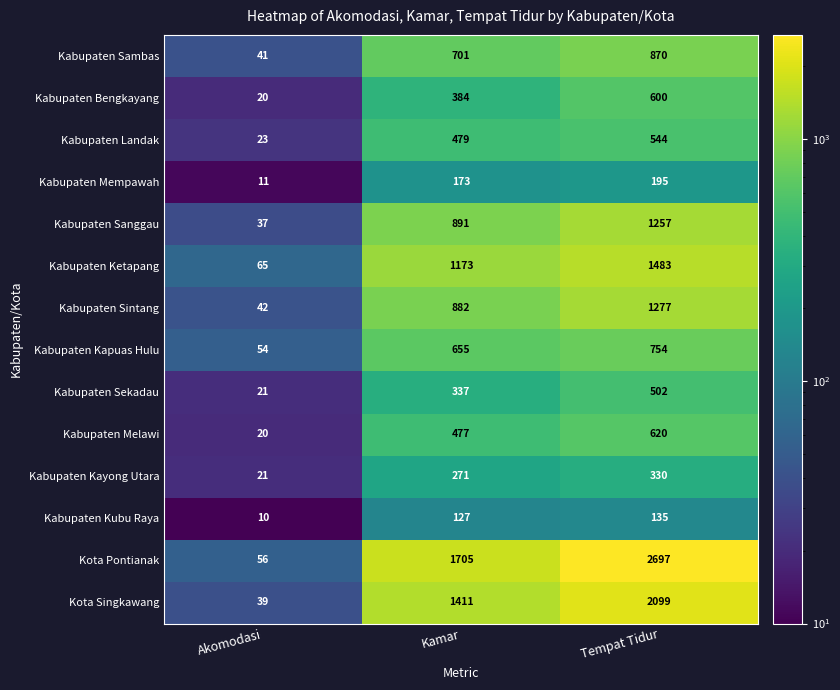

How many Kabupaten Sanggau values are between 37 and 1257?

3